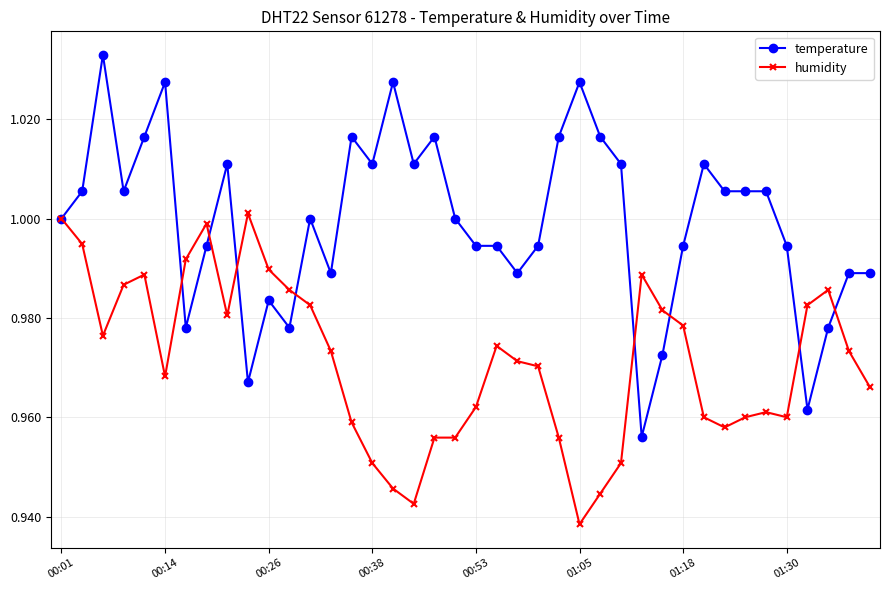

Which series has the largest total across all categories?

temperature